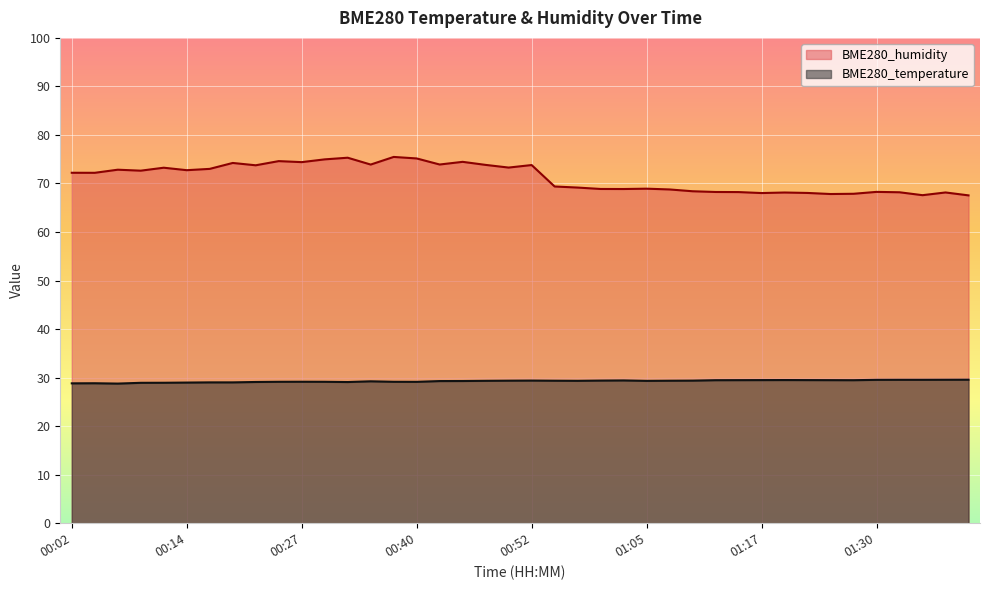

Between 01:20 and 00:25, which is larger?

01:20